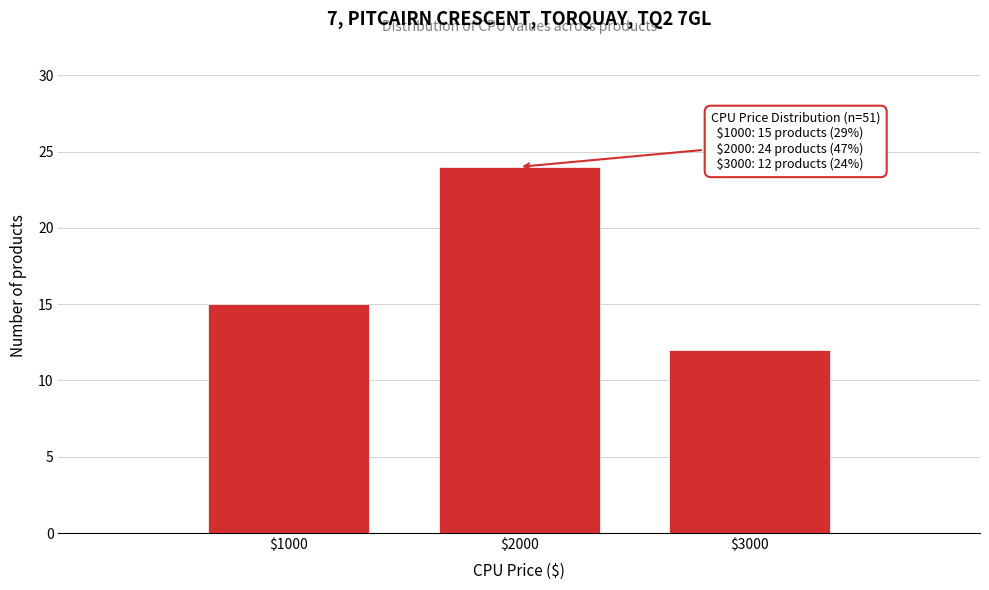

Reading left to right, extract all data points from this chart.

15	24	12